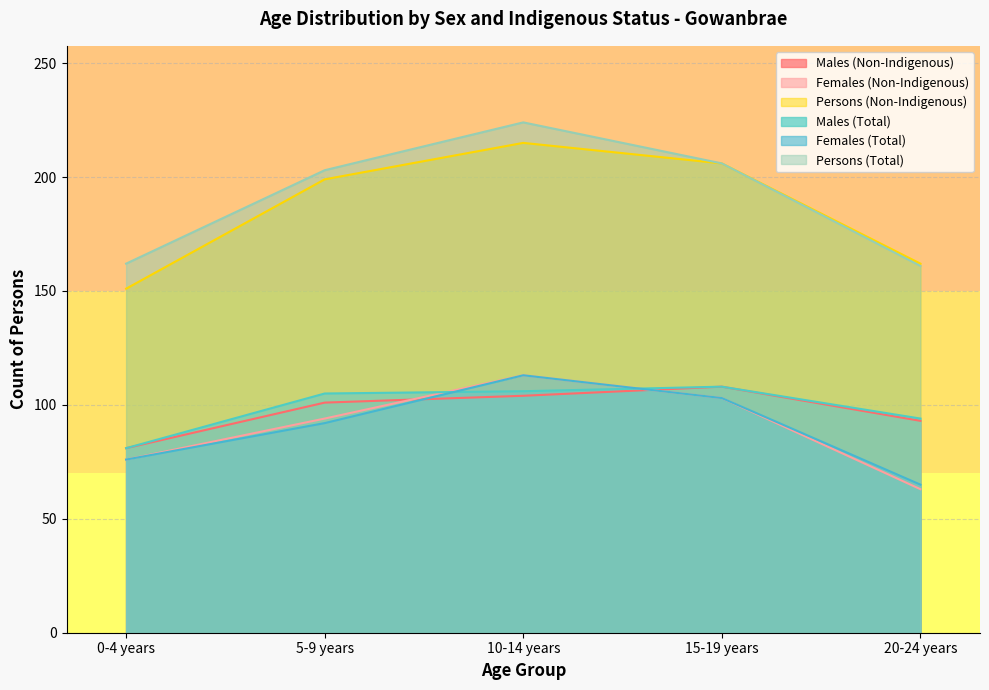

What is the sum of the Females (Total) values at 0-4 years and 20-24 years?

141